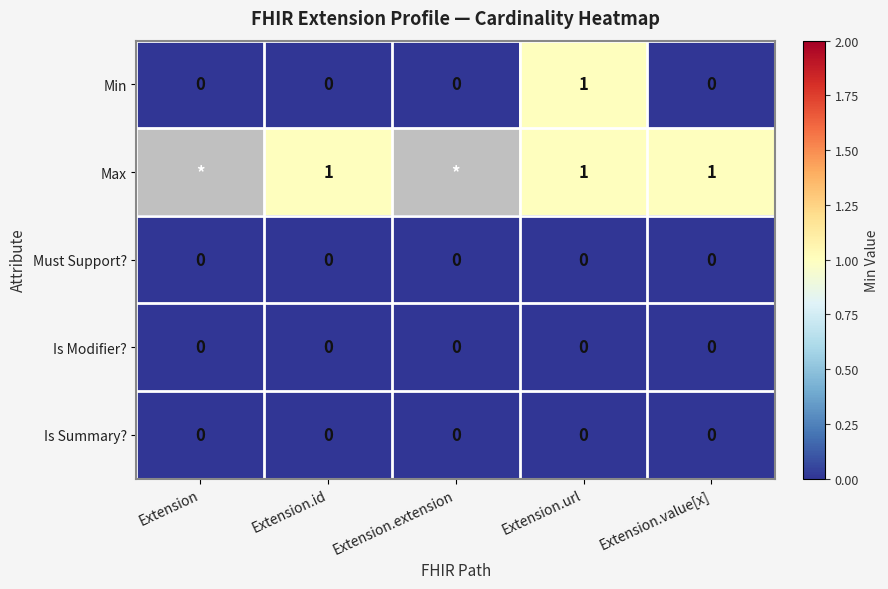

The Min series shows 0 at Extension.value[x]. True or false?

True